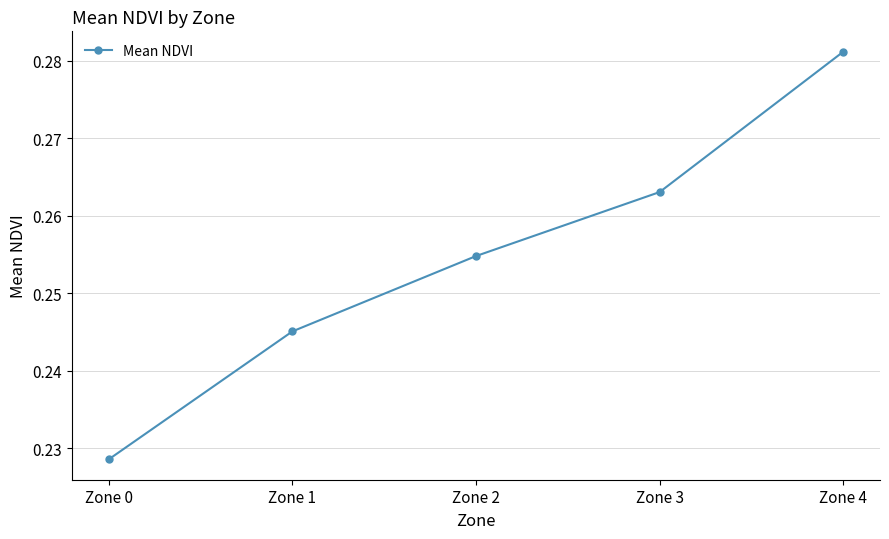

List the labels in order of value, smallest first.

Zone 0, Zone 1, Zone 2, Zone 3, Zone 4